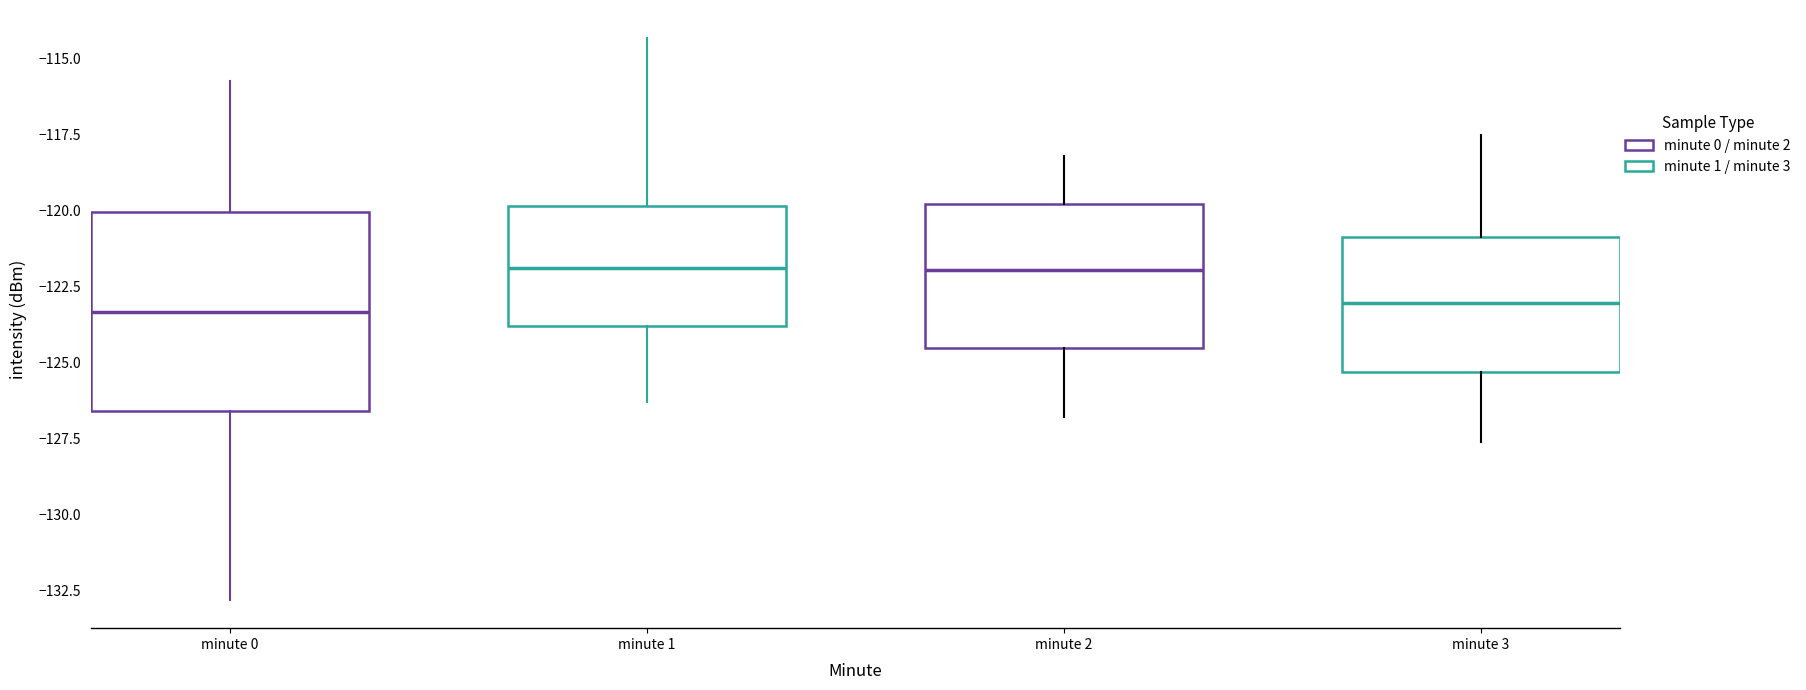

Reading left to right, read every box against the y-axis: the position of its median line, the range the box covers, and the ends of its whiskers. The values are not printed on the chart, so give them approximately, as read against the axis.

minute 0: median -123.5, box -126.5 to -120.0, whiskers -133.0 to -115.5
minute 1: median -122.0, box -124.0 to -120.0, whiskers -126.5 to -114.5
minute 2: median -122.0, box -124.5 to -120.0, whiskers -127.0 to -118.0
minute 3: median -123.0, box -125.5 to -121.0, whiskers -127.5 to -117.5